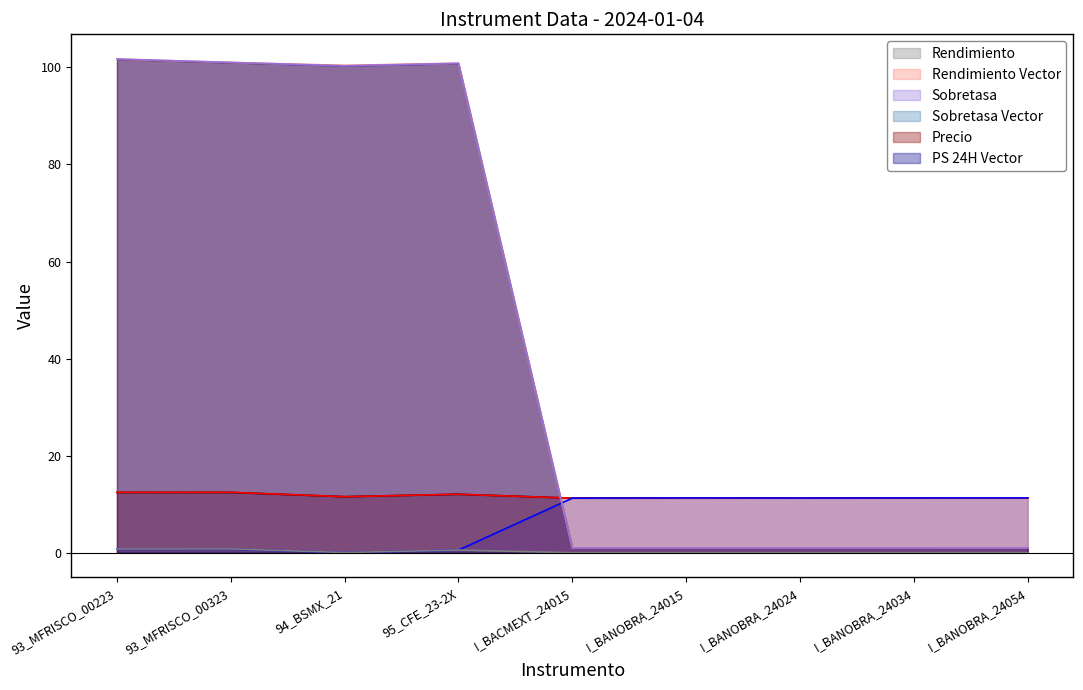

What is the difference between the highest and lowest values at I_BANOBRA_24054?

11.3